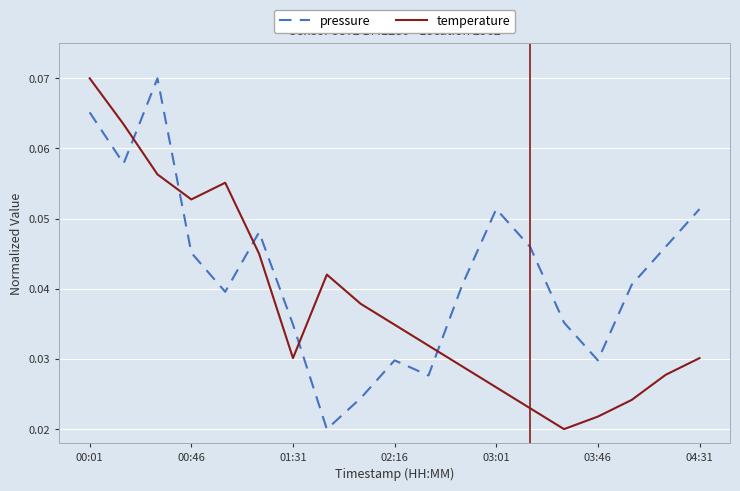

How many lines are shown in the chart?

2